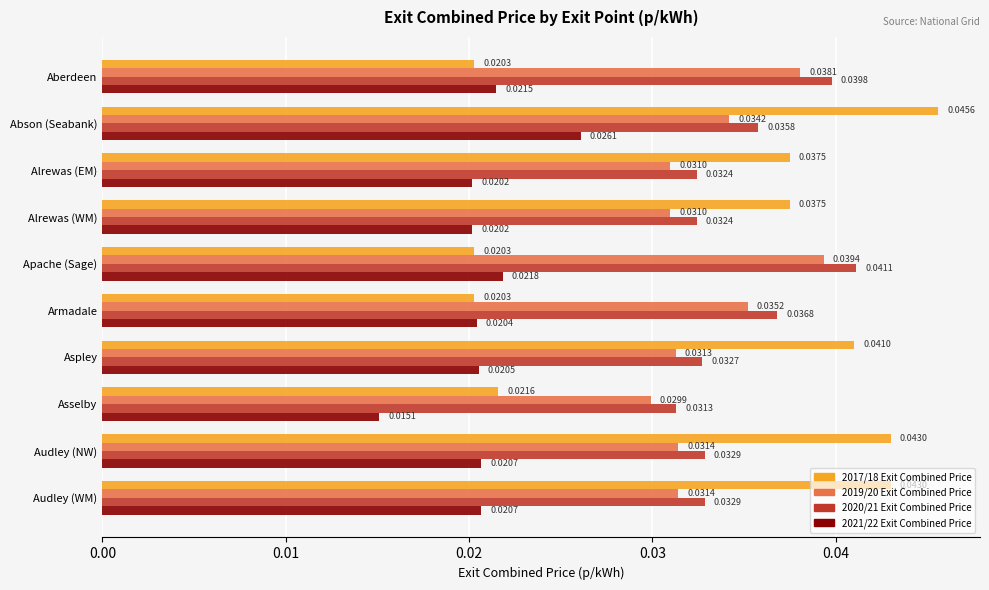

Rank the series at Abson (Seabank) from highest to lowest value.

2017/18 Exit Combined Price, 2020/21 Exit Combined Price, 2019/20 Exit Combined Price, 2021/22 Exit Combined Price